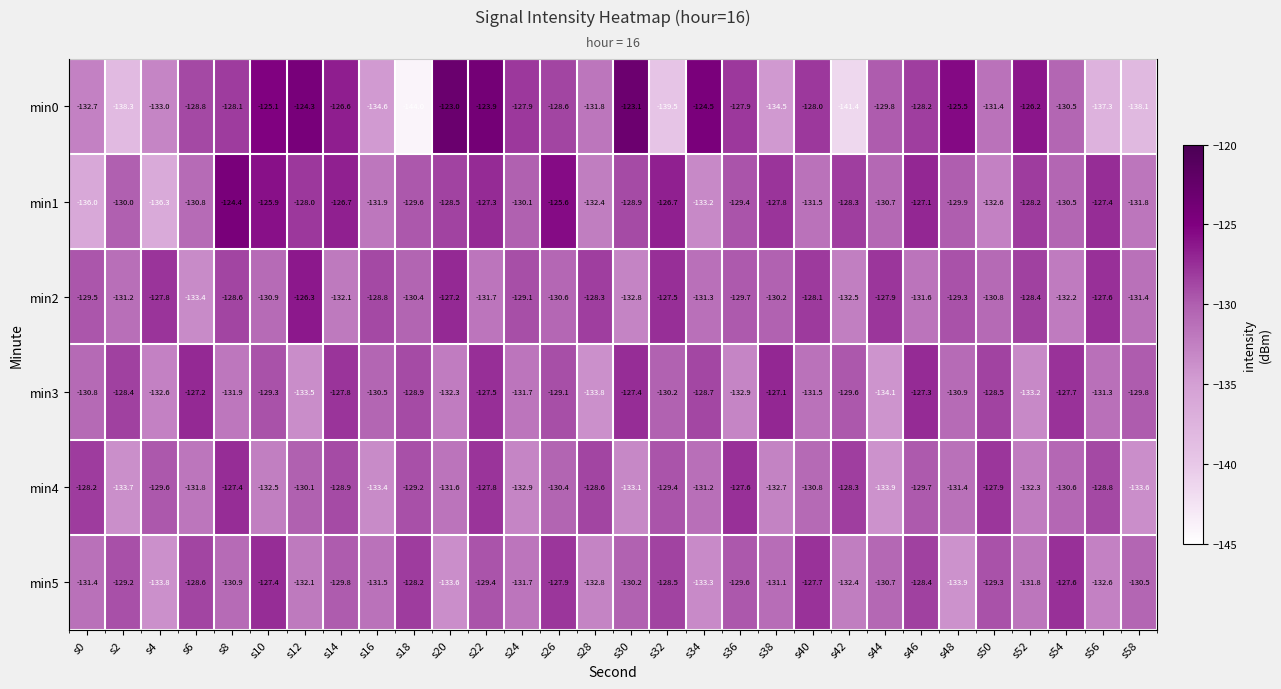

At how many categories does at least one series exceed -128?

23